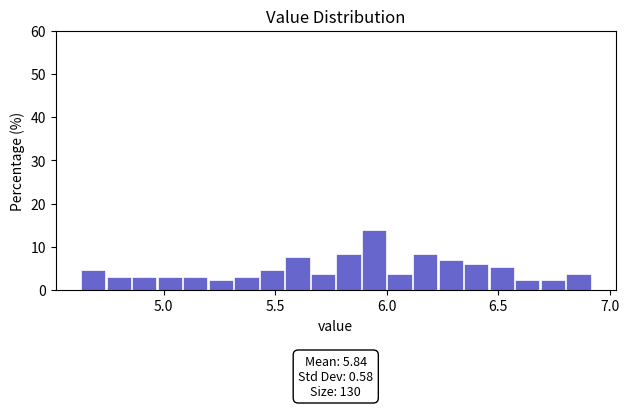

Around what value on the x-axis is the tallest bar? Give the approximate position of its centre, as read against the axis.

5.95